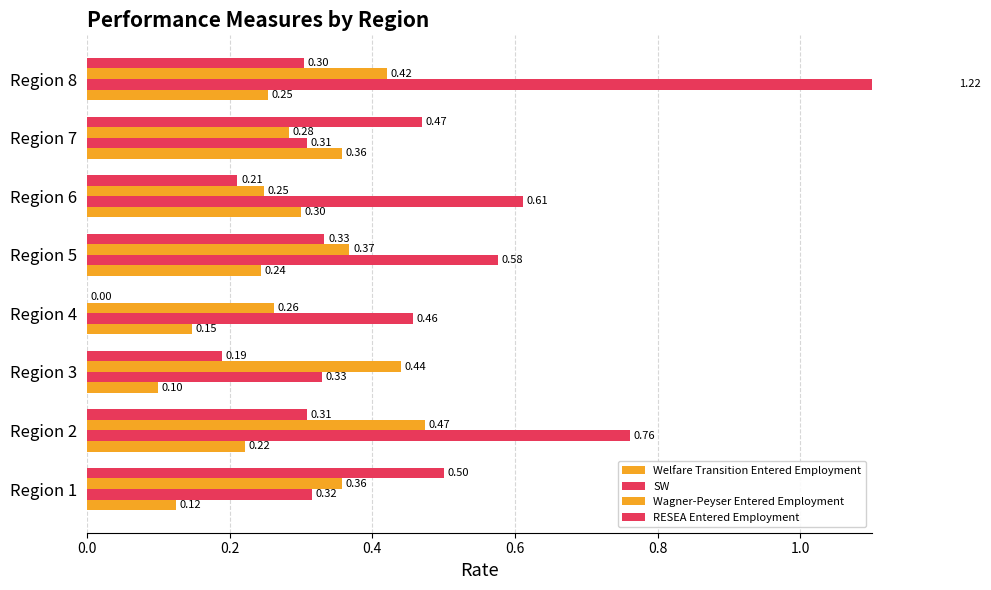

How many groups of bars are there?

8